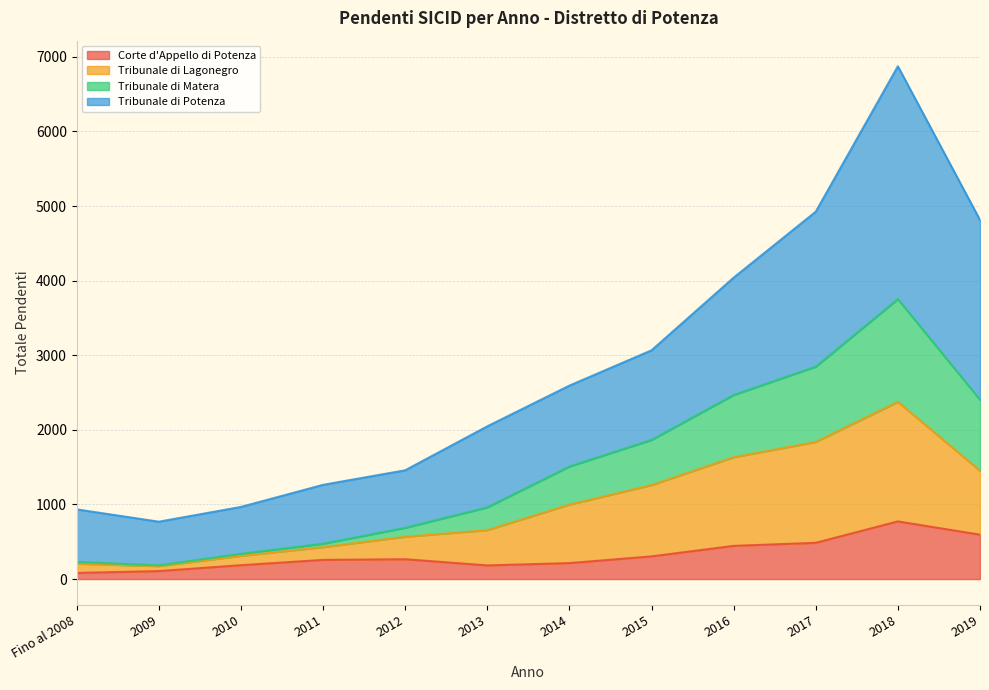

Where is Corte d'Appello di Potenza nearest to the value 427?

2016